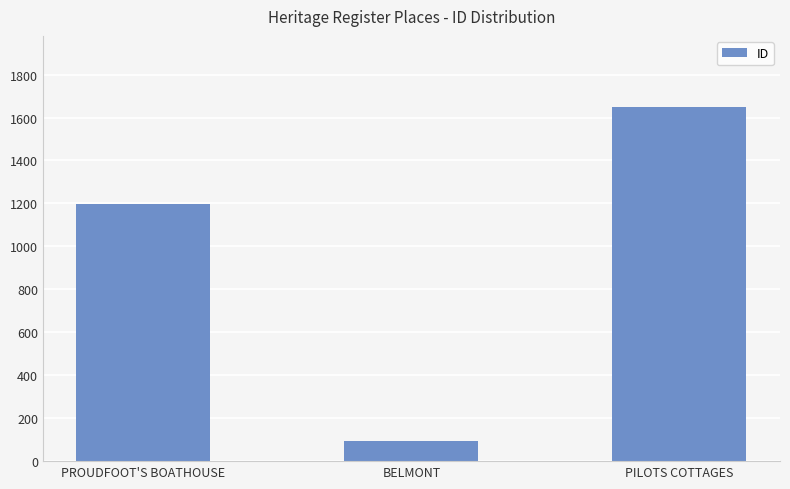

Are the bars grouped side by side (vs. stacked)?

No